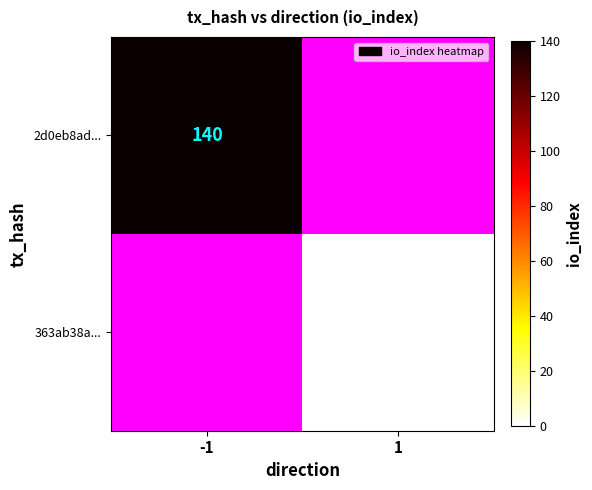

Is the value of 363ab38a... at 1 greater than the value of 2d0eb8ad... at -1?

No